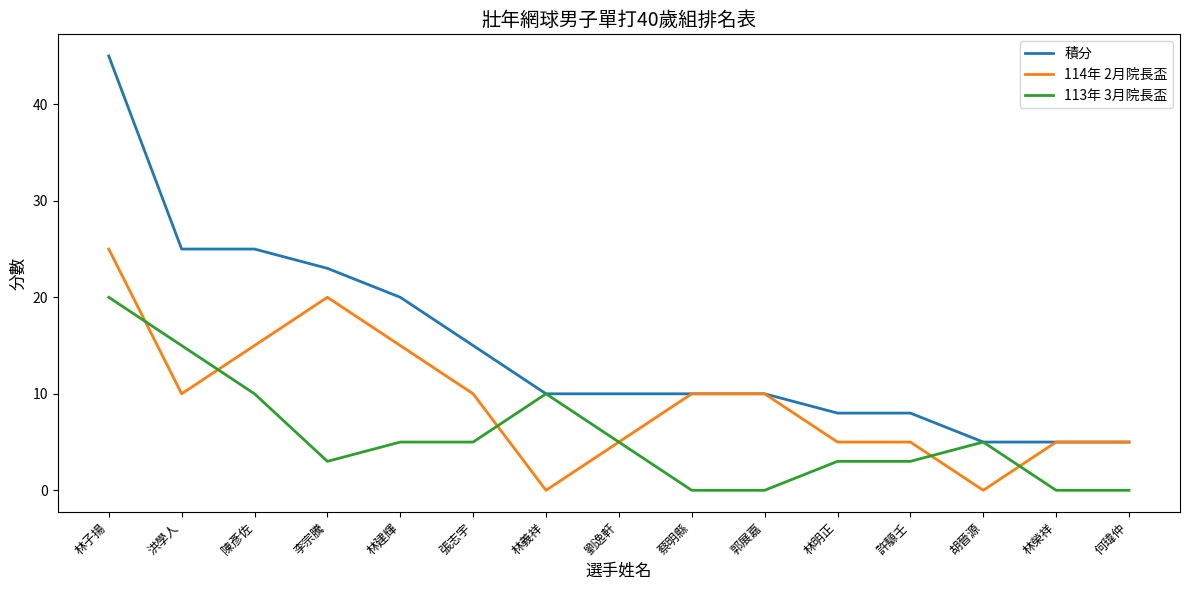

At which category does 114年 2月院長盃 reach its first local peak?

李宗騰